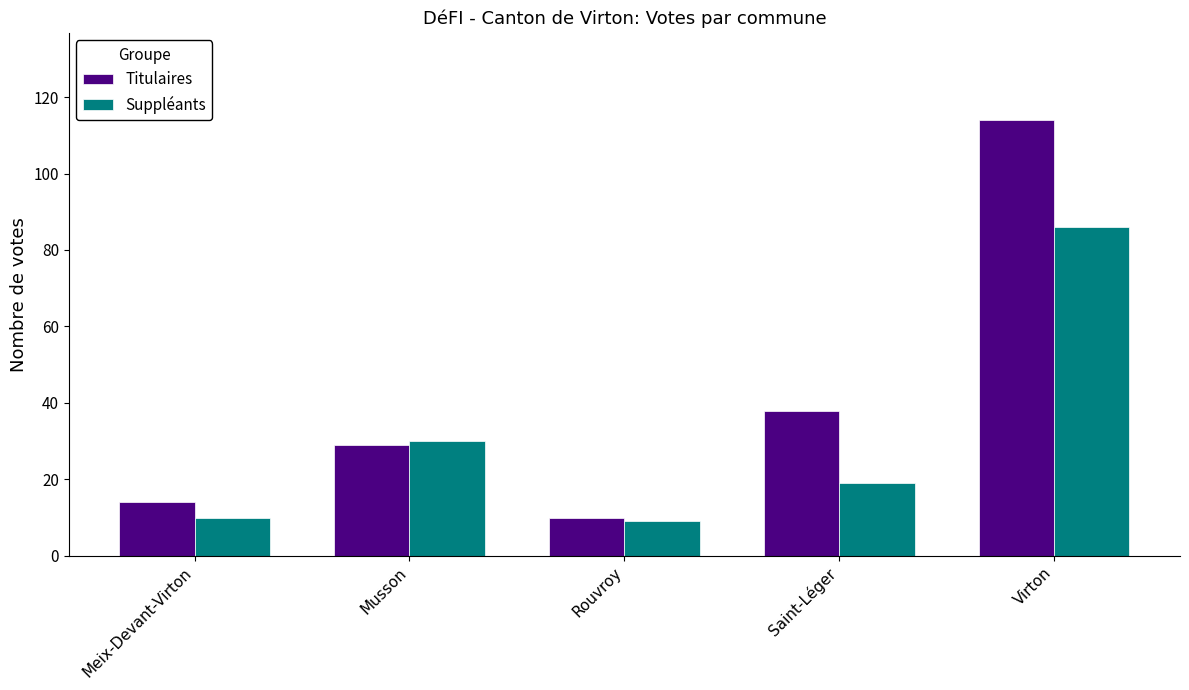

The value of Titulaires at Rouvroy is 16. True or false?

False